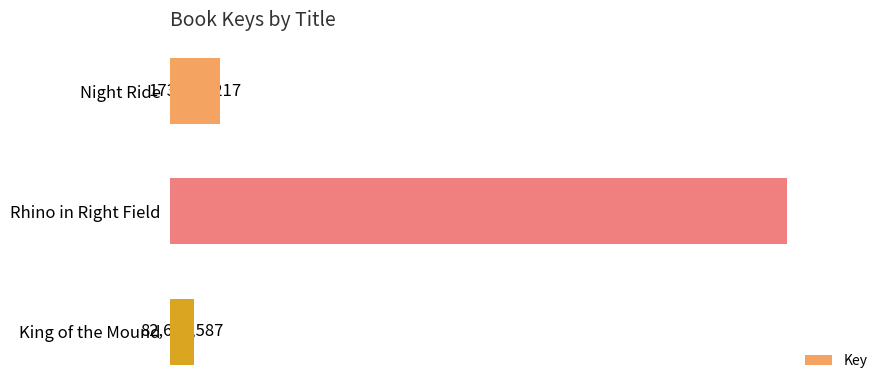

The chart shows a value of 474022284 at Rhino in Right Field. True or false?

False